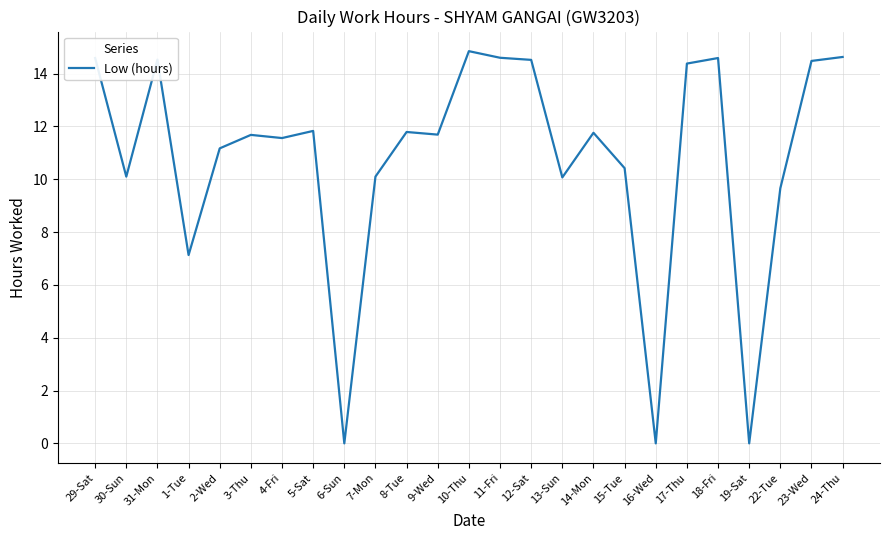

At which label is the value closest to 7?

1-Tue